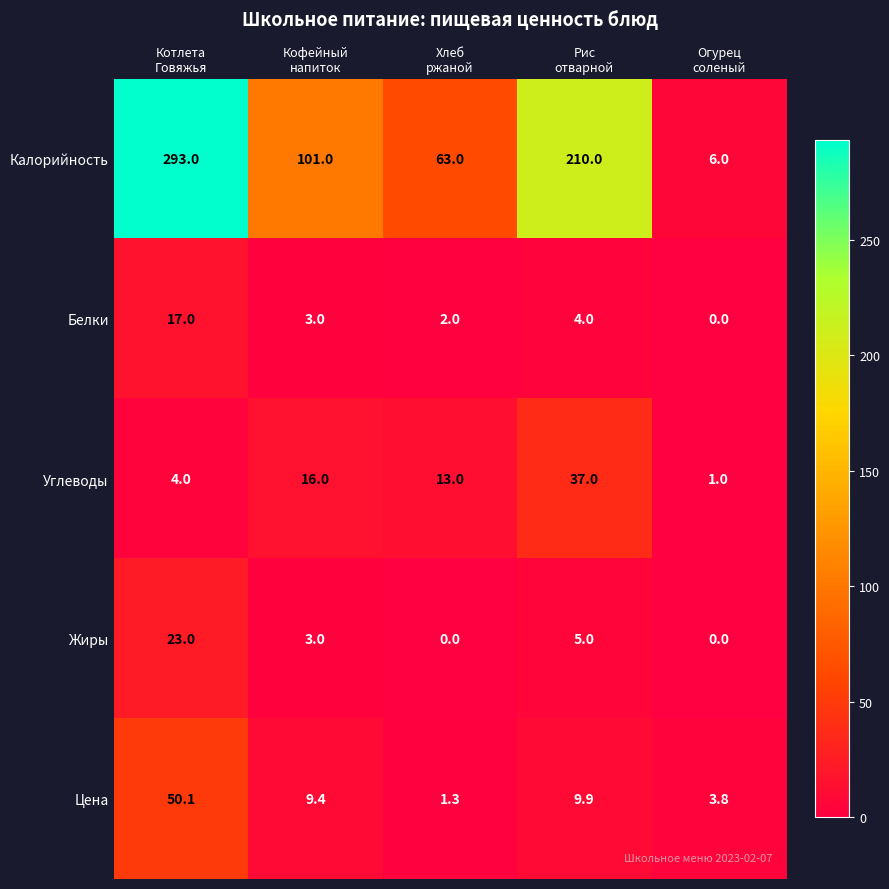

Rank the series by their maximum value, from lowest to highest.

Белки, Жиры, Углеводы, Цена, Калорийность